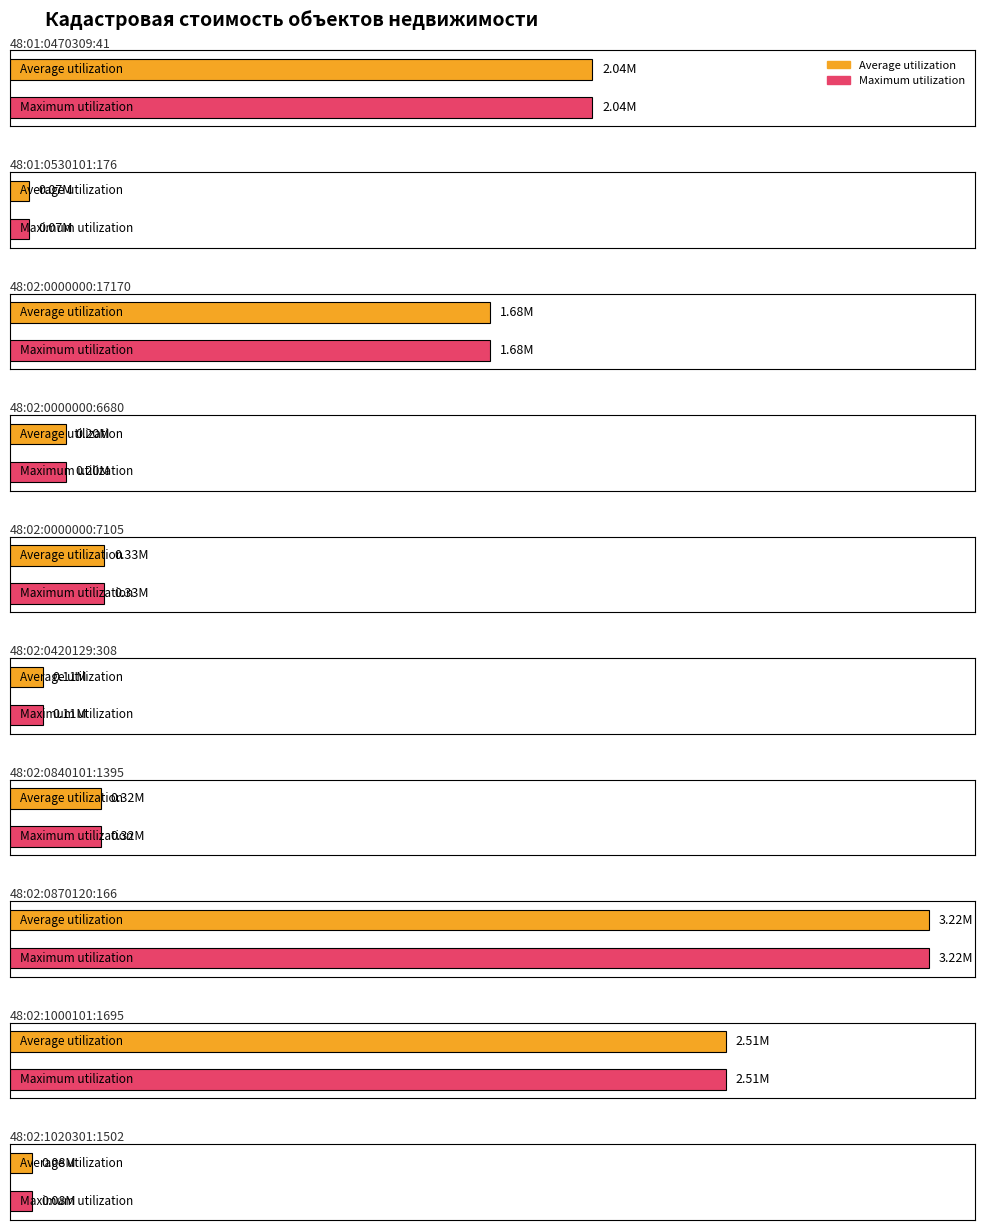

What position from the right is 48:02:0000000:7105?

6